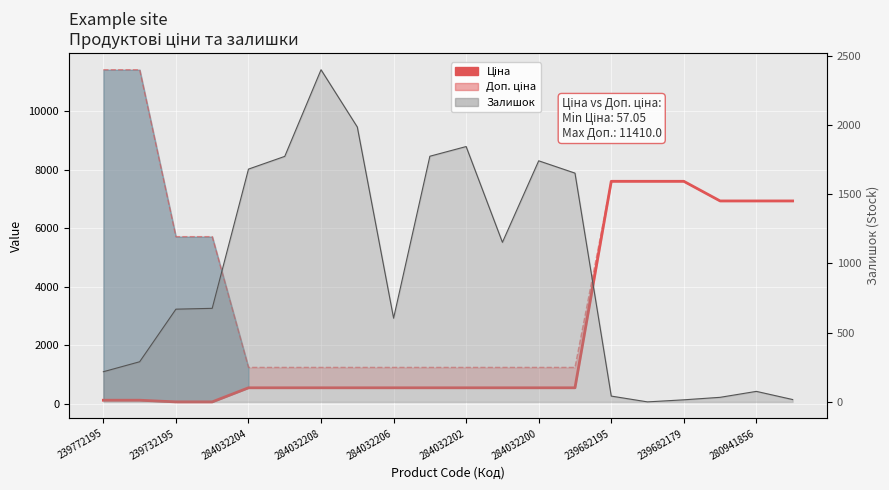

Rank the series by their maximum value, from lowest to highest.

Ціна, Доп. ціна